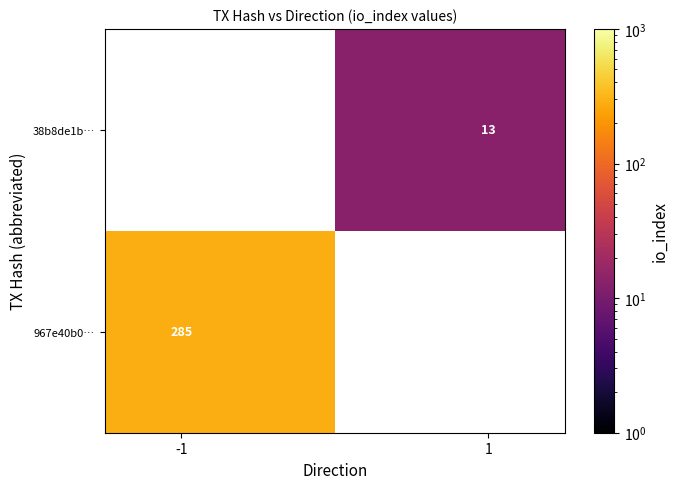

What is the maximum value for 967e40b0…?

285.0